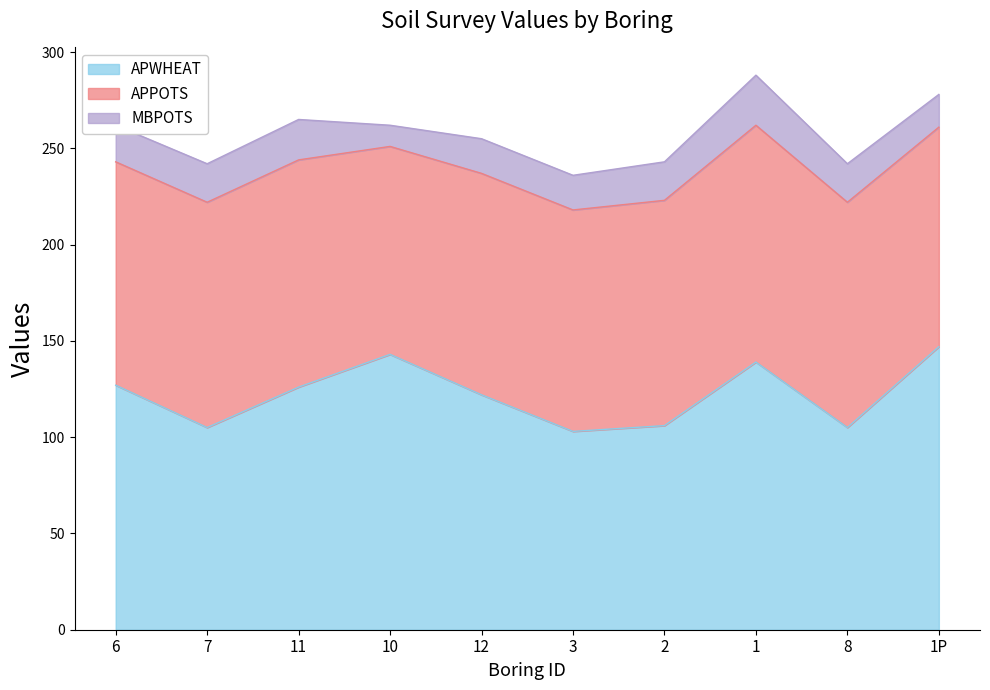

True or false: MBPOTS and APPOTS intersect in this chart.

False